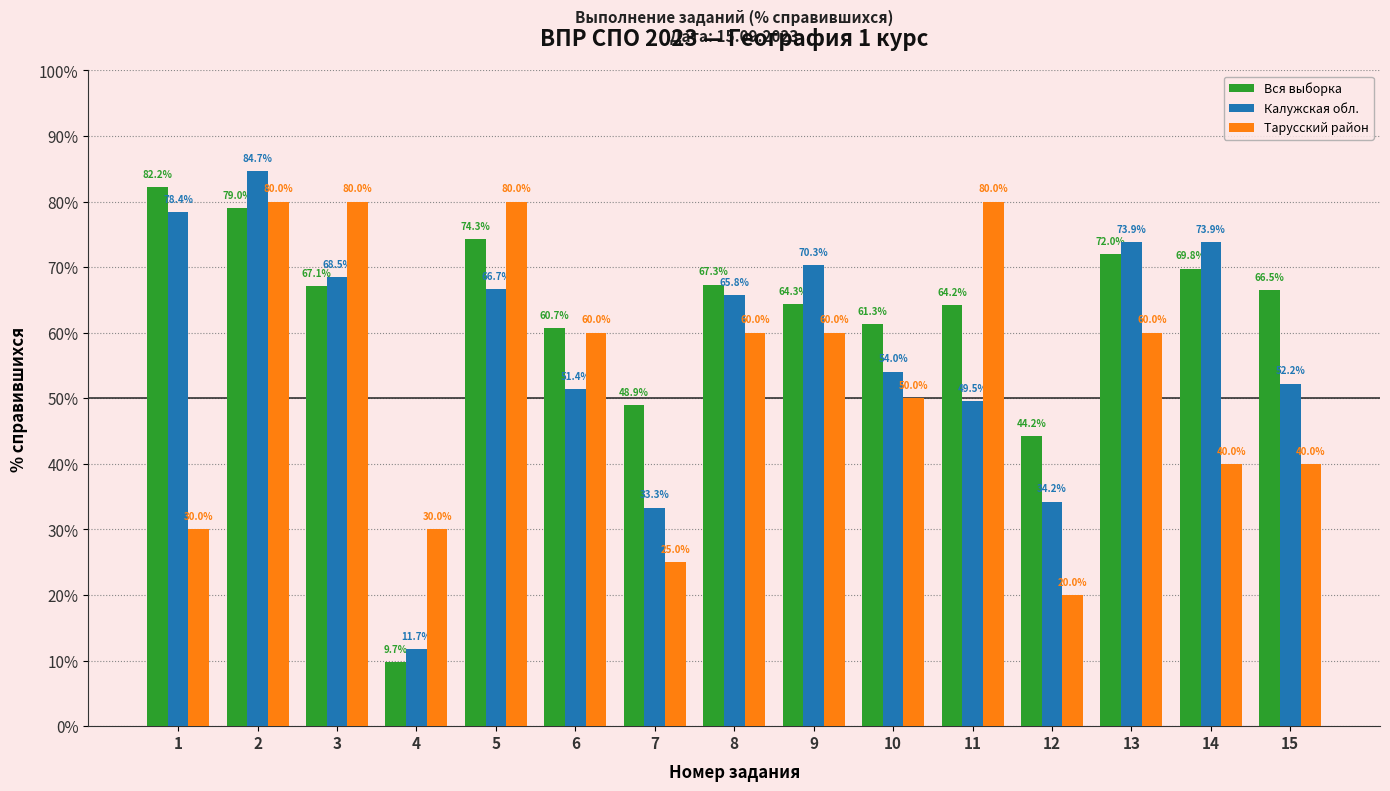

Where is Вся выборка nearest to the value 45?

12